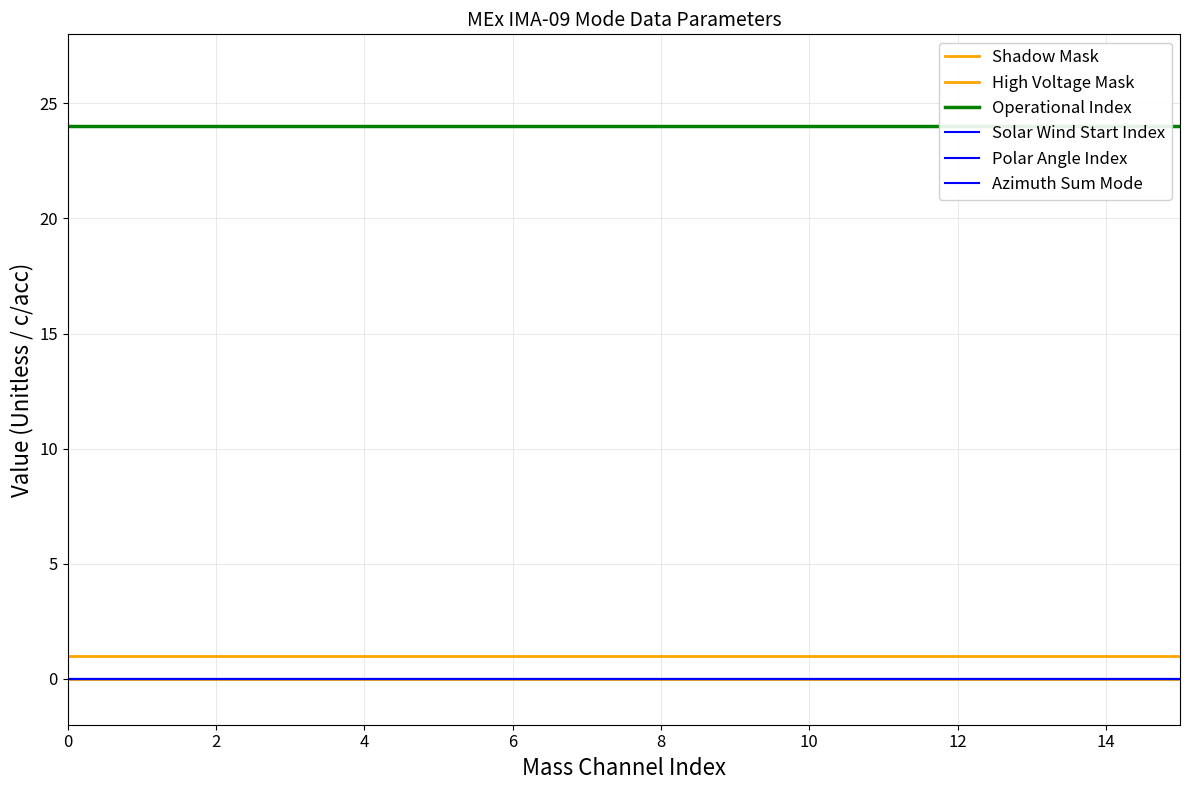

What is the label of the 15th point from the left?

14